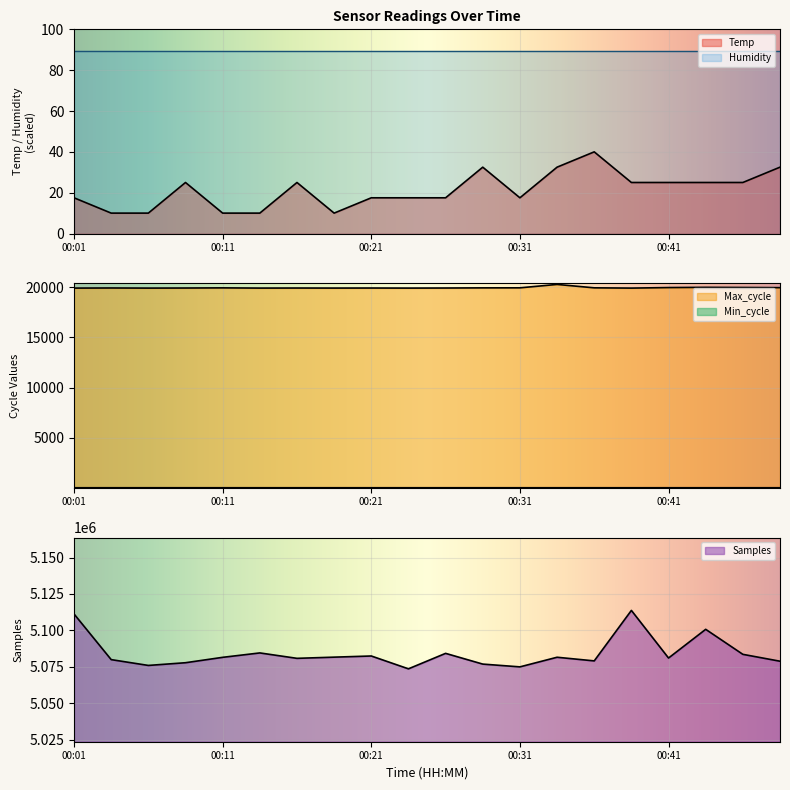

What is the value of the Max_cycle point at the 1st from the left?

19920.0